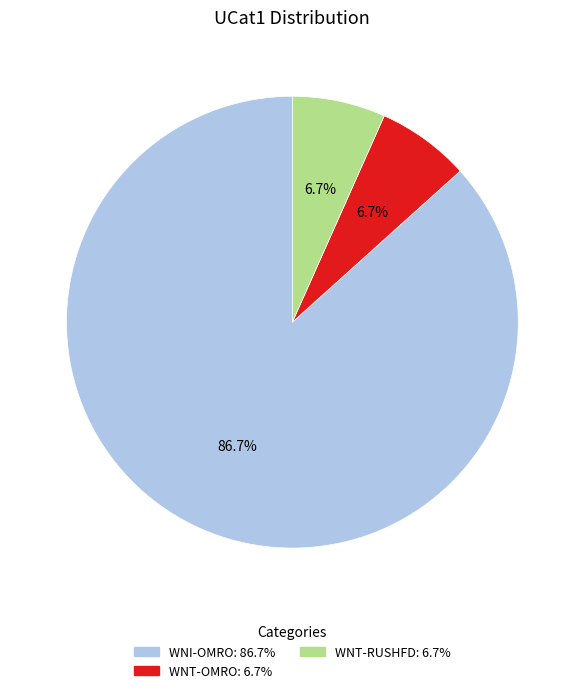

To the nearest percent, what is the difference between the largest and smallest slice percentages?

80%